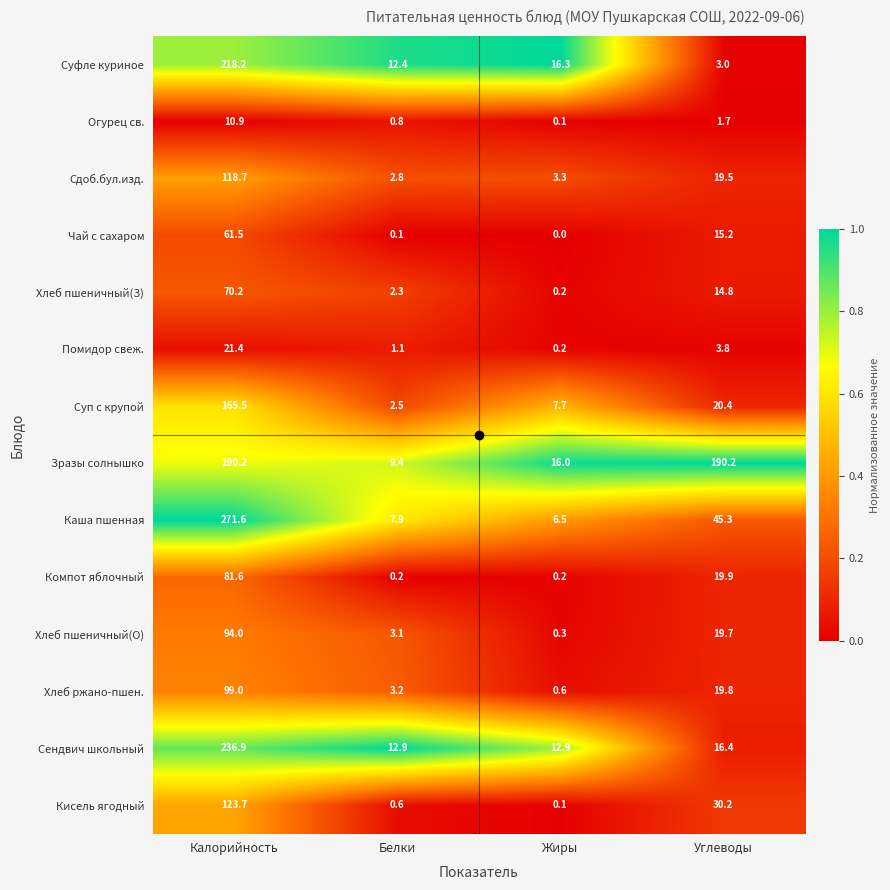

Count the number of categories in the chart.

4